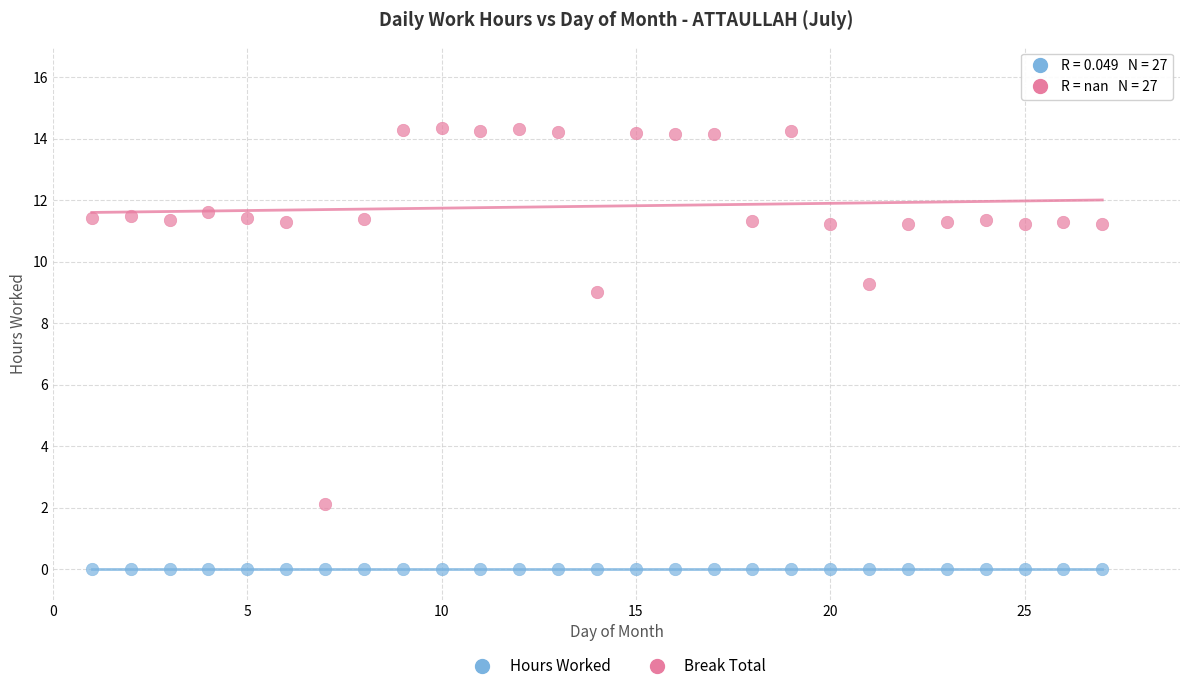

Which series reaches the maximum Y coordinate?

Hours Worked